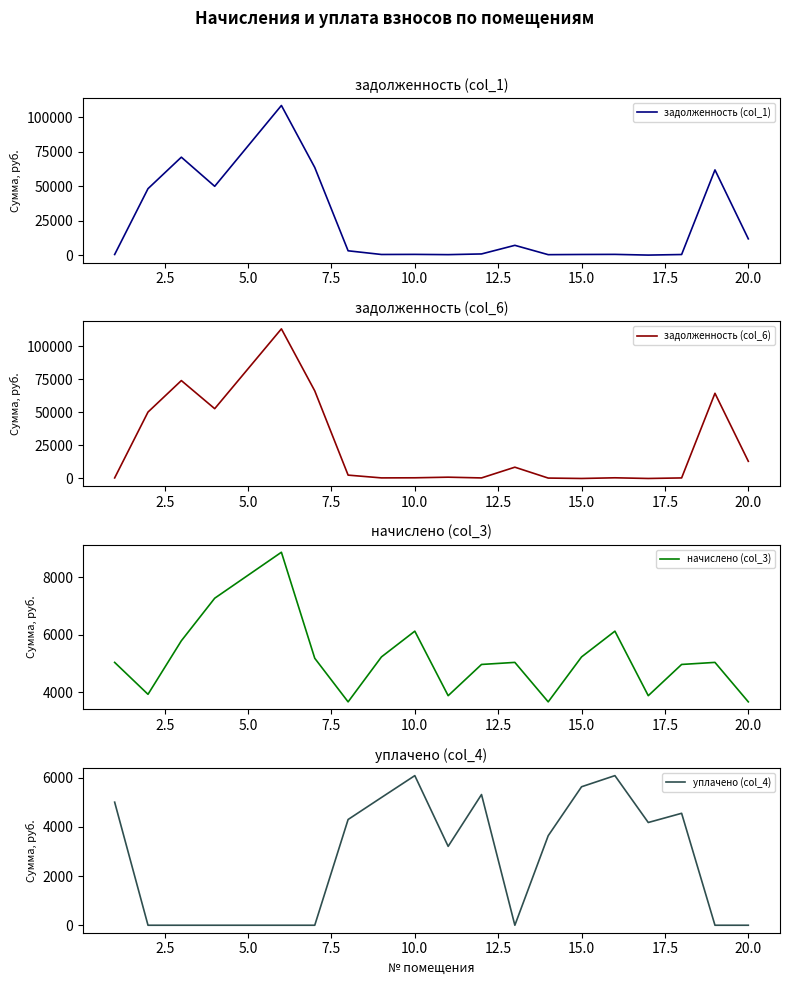

What is the highest value of the задолженность (col_6) series?

113042.5